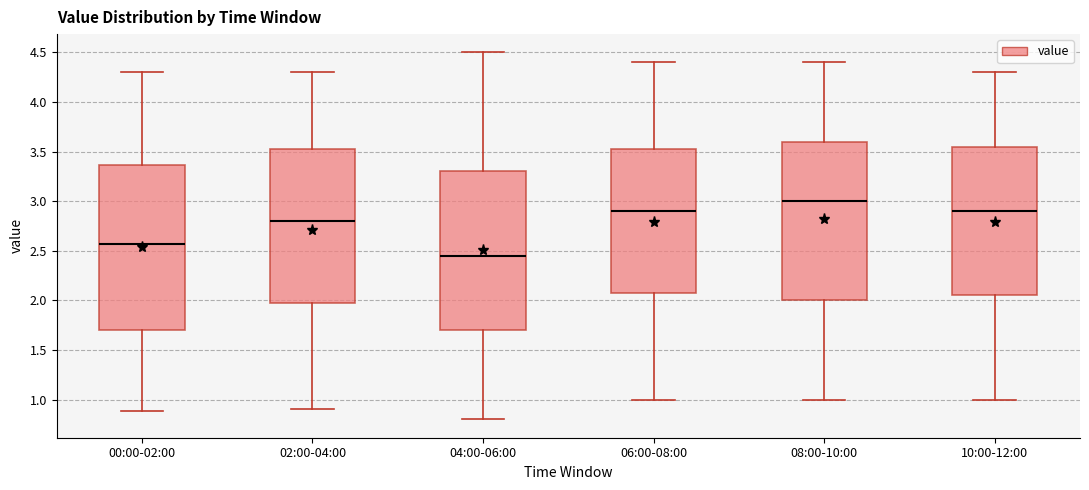

Which box's median line is the lowest?

04:00-06:00